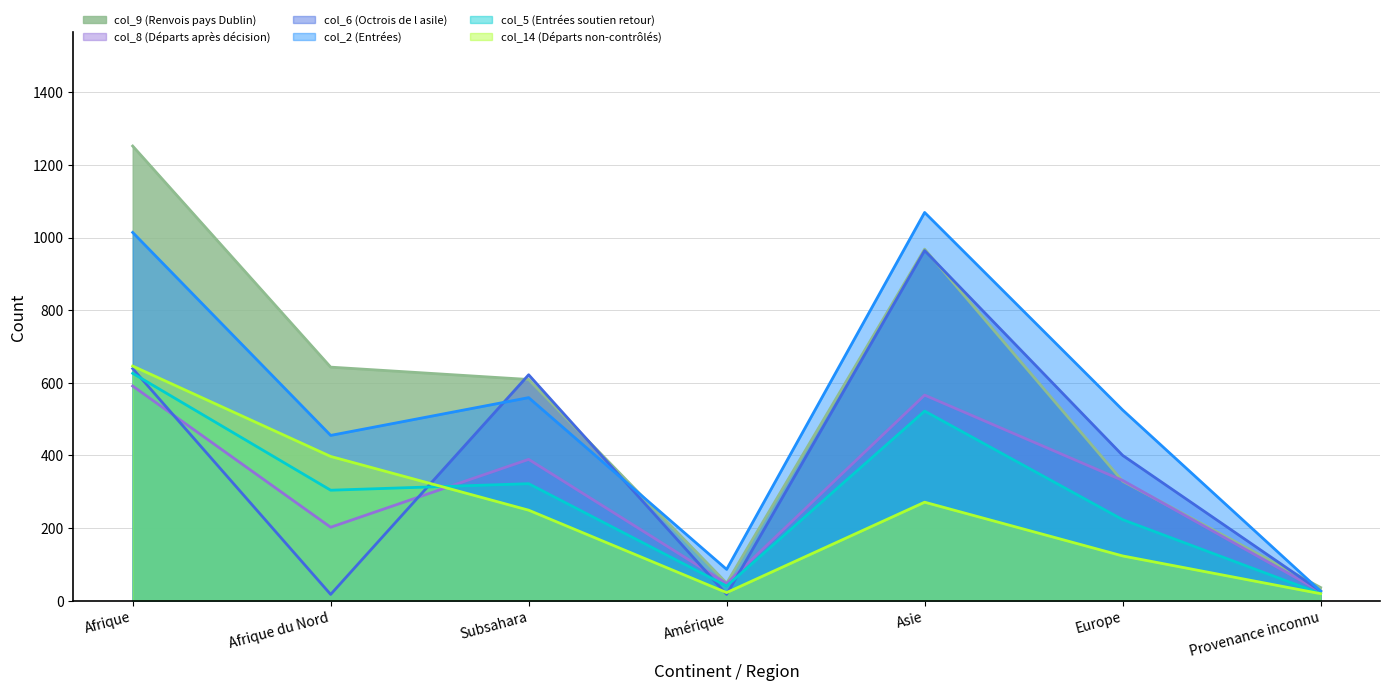

Which series changed the most between Afrique du Nord and Asie?

col_6 (Octrois de l asile)